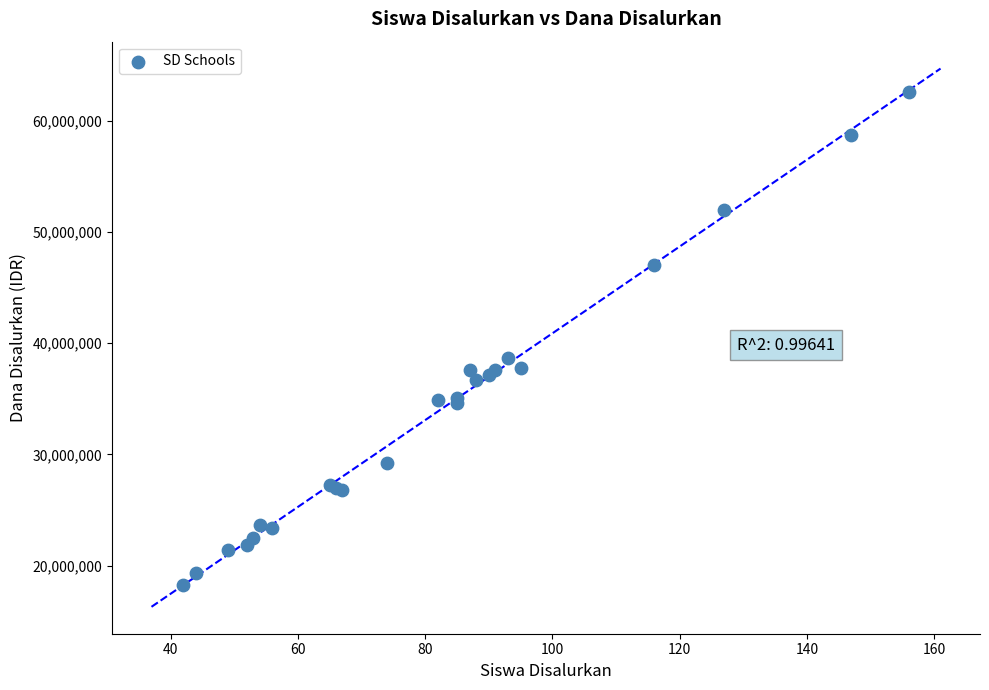

What Y value in the scatter plot is closest to 40387500?

38700000